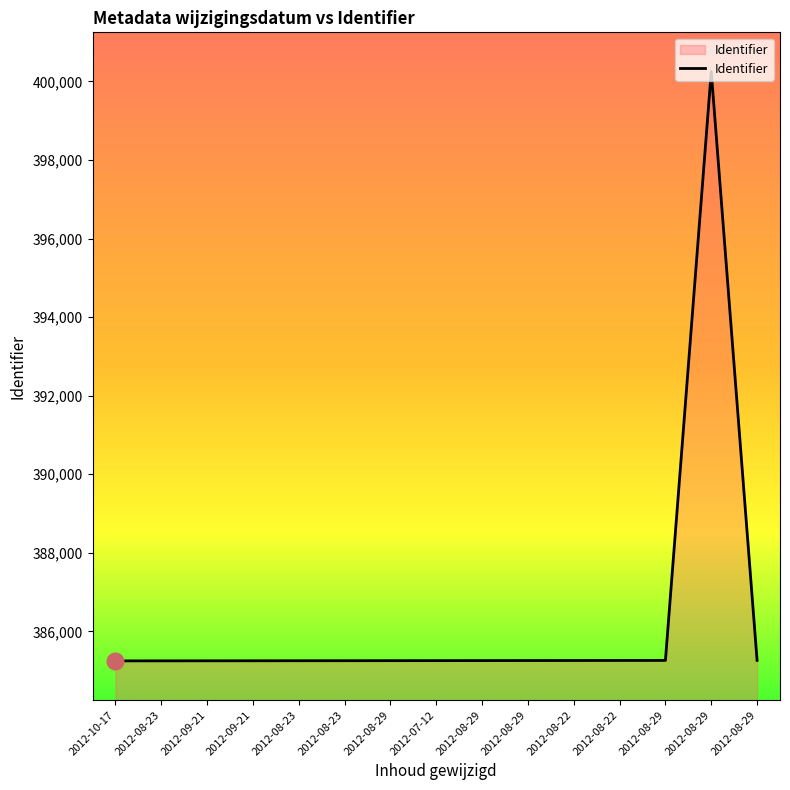

How many lines are shown in the chart?

1